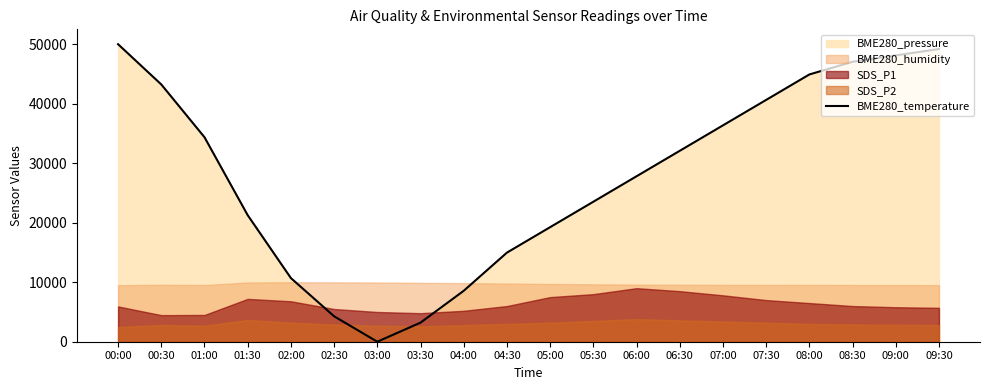

What is the difference between the maximum and second lowest values?

46791.9